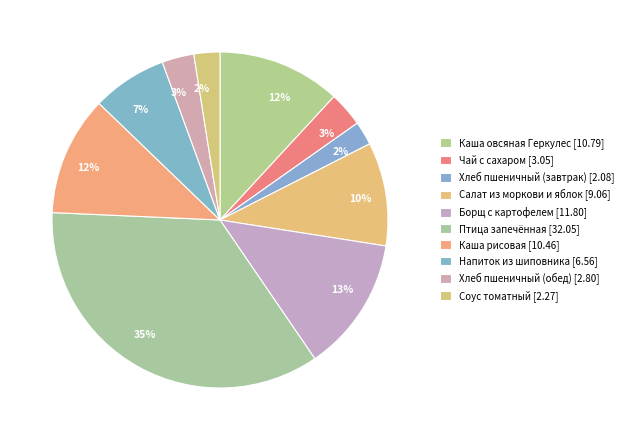

Is it true that Хлеб пшеничный (обед) is 3% of the pie?

True